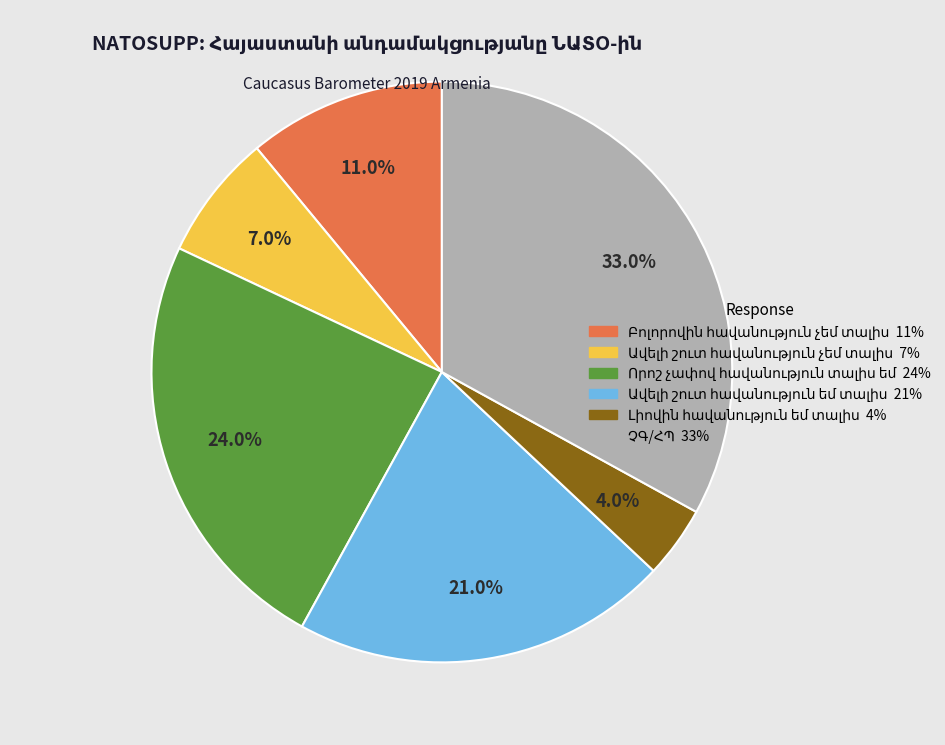

Does any single category account for the majority?

No